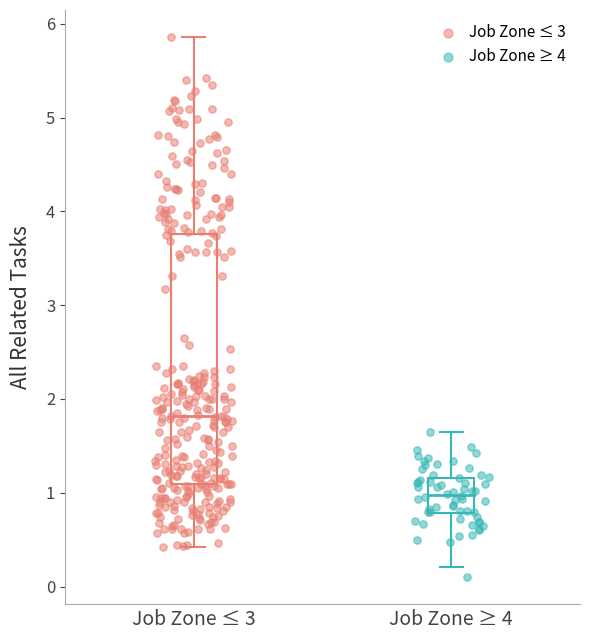

Which series has the widest spread of Y values?

Job Zone ≤ 3